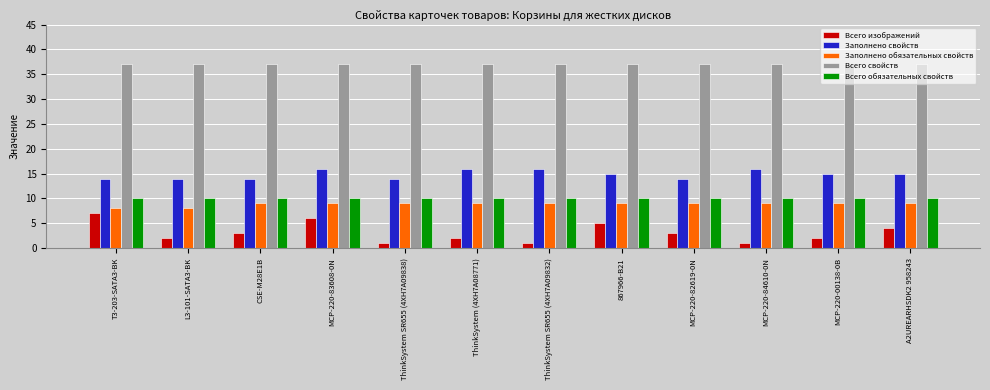

What position from the right is MCP-220-84610-0N?

3